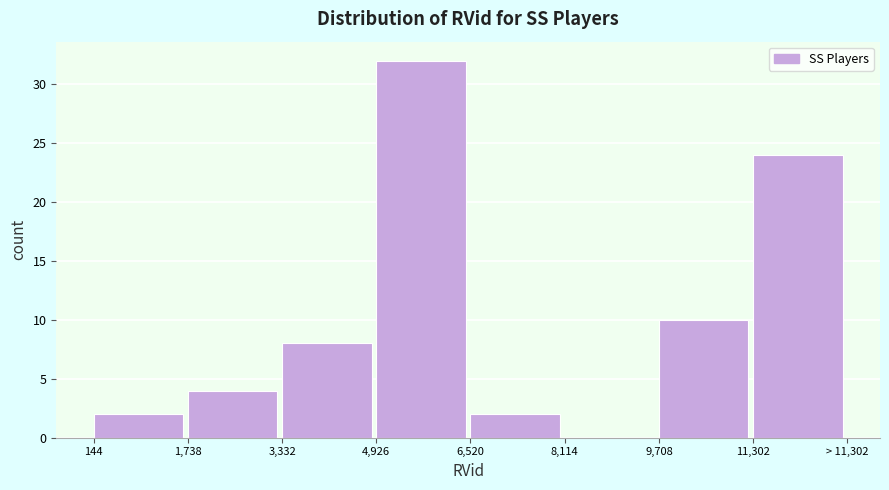

Reading right to left, transcribe all the data shown in this chart.

11,302=24	9,708=10	8,114=0	6,520=2	4,926=32	3,332=8	1,738=4	144=2